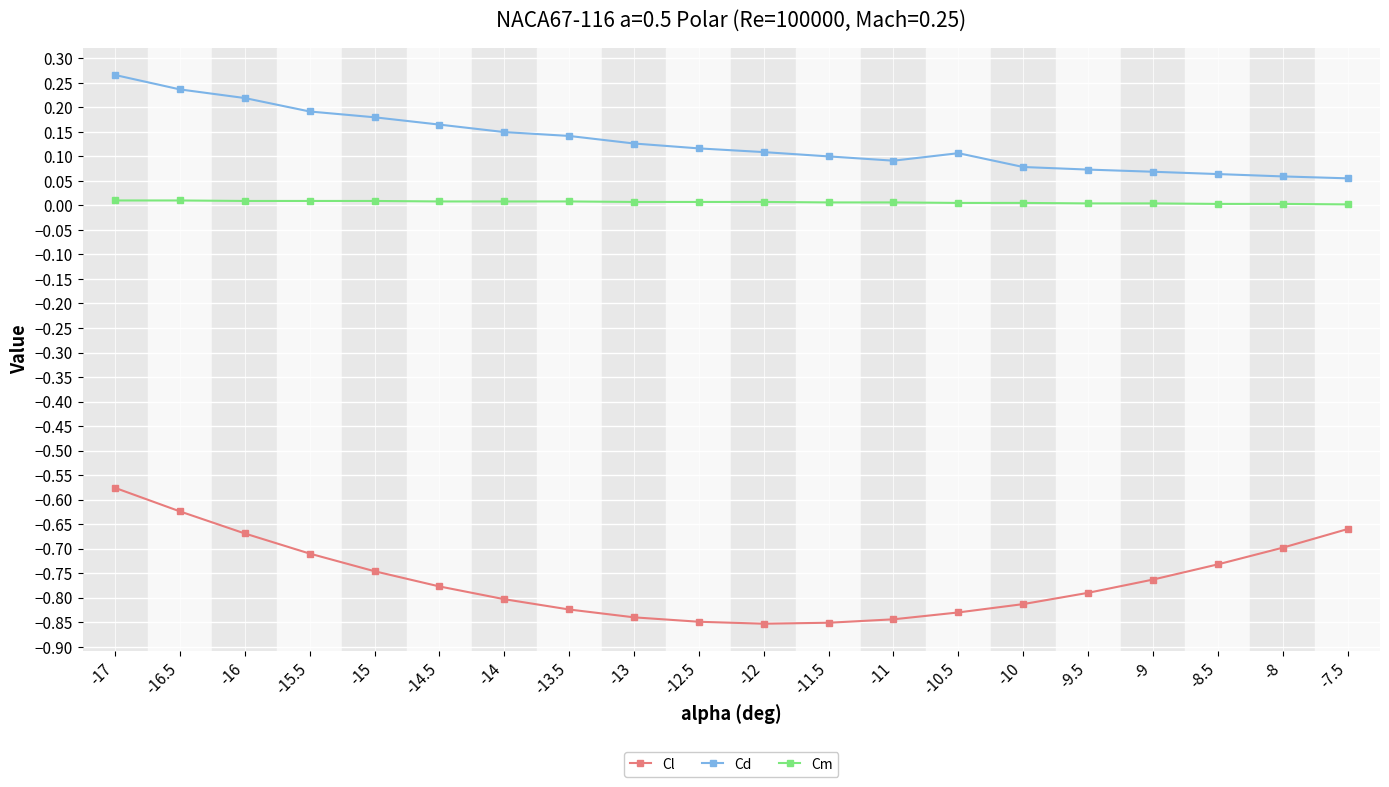

Which category has the highest value in the Cl series?

-17